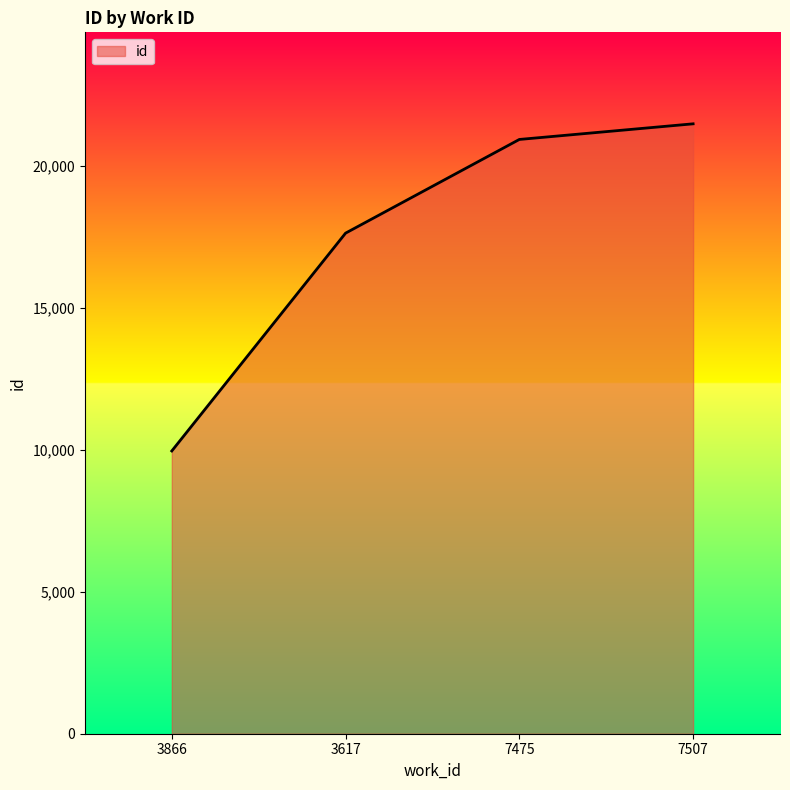

Reading left to right, what are all the values shown in this chart?

9966	17643	20945	21496